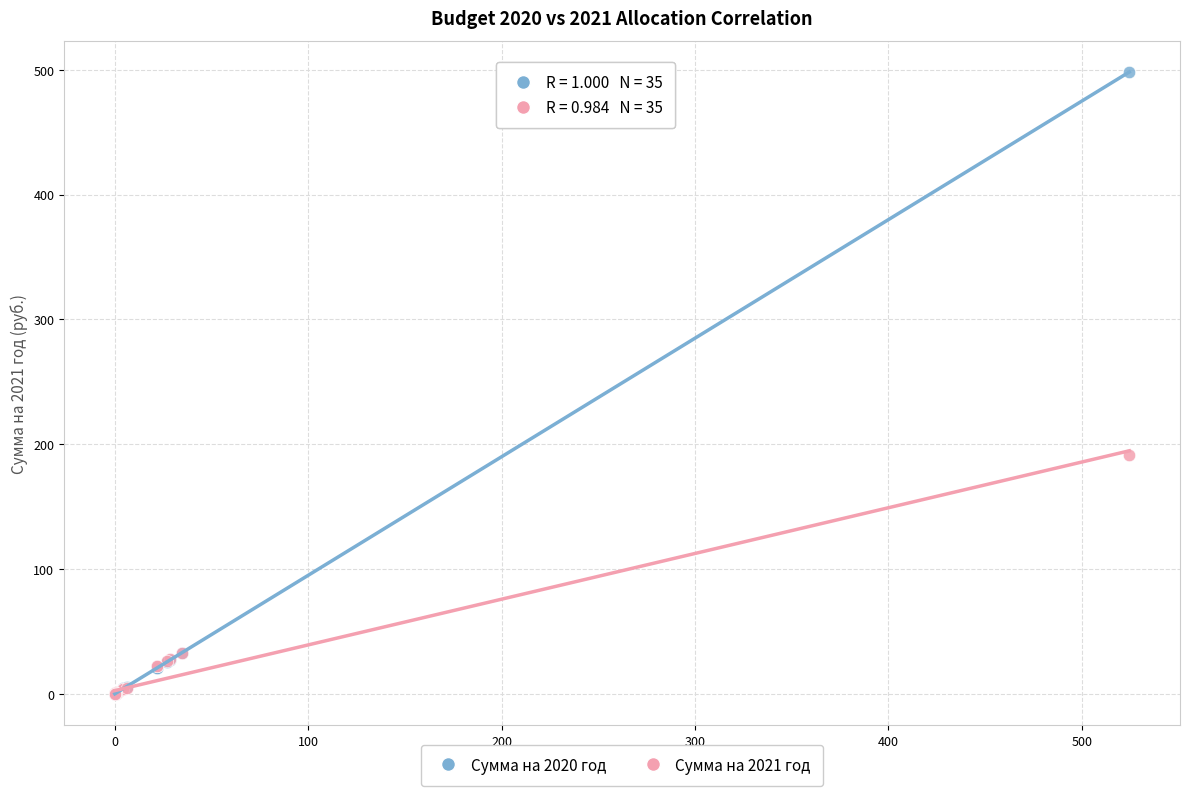

Which series reaches the maximum Y coordinate?

Сумма на 2020 год